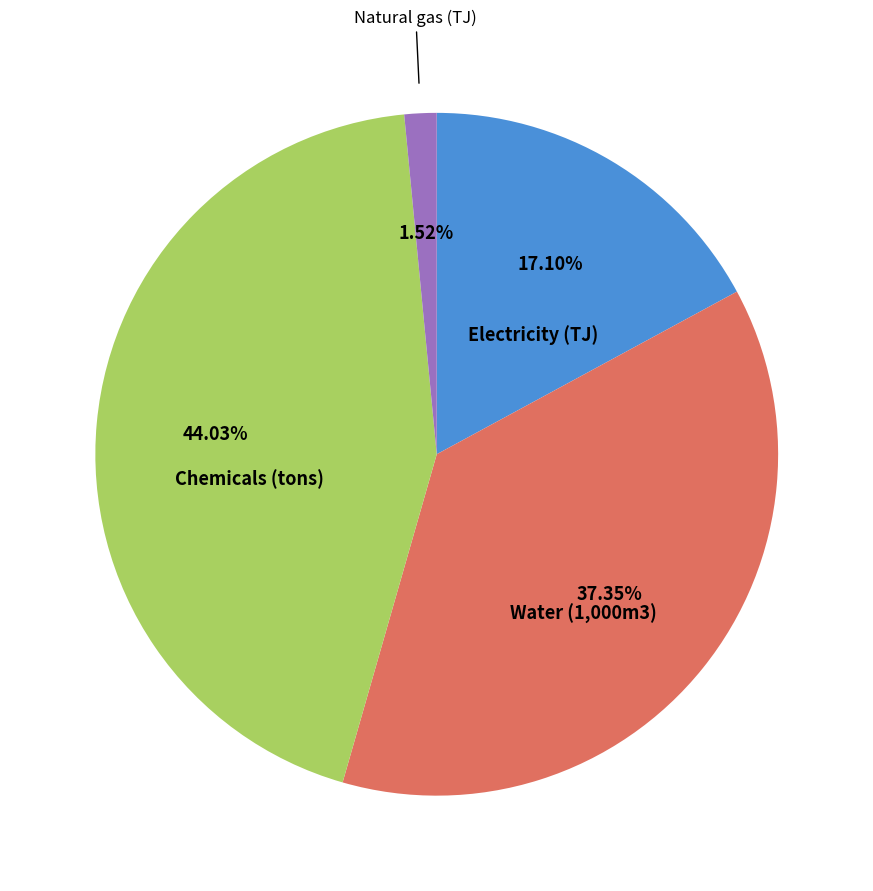

Is there a majority slice in this chart?

No